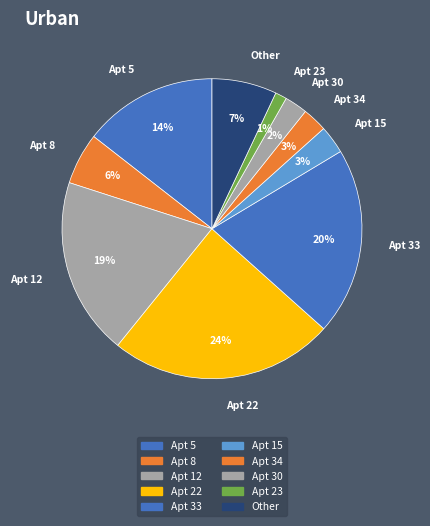

To the nearest percent, what is the difference between the largest and smallest slice percentages?

23%